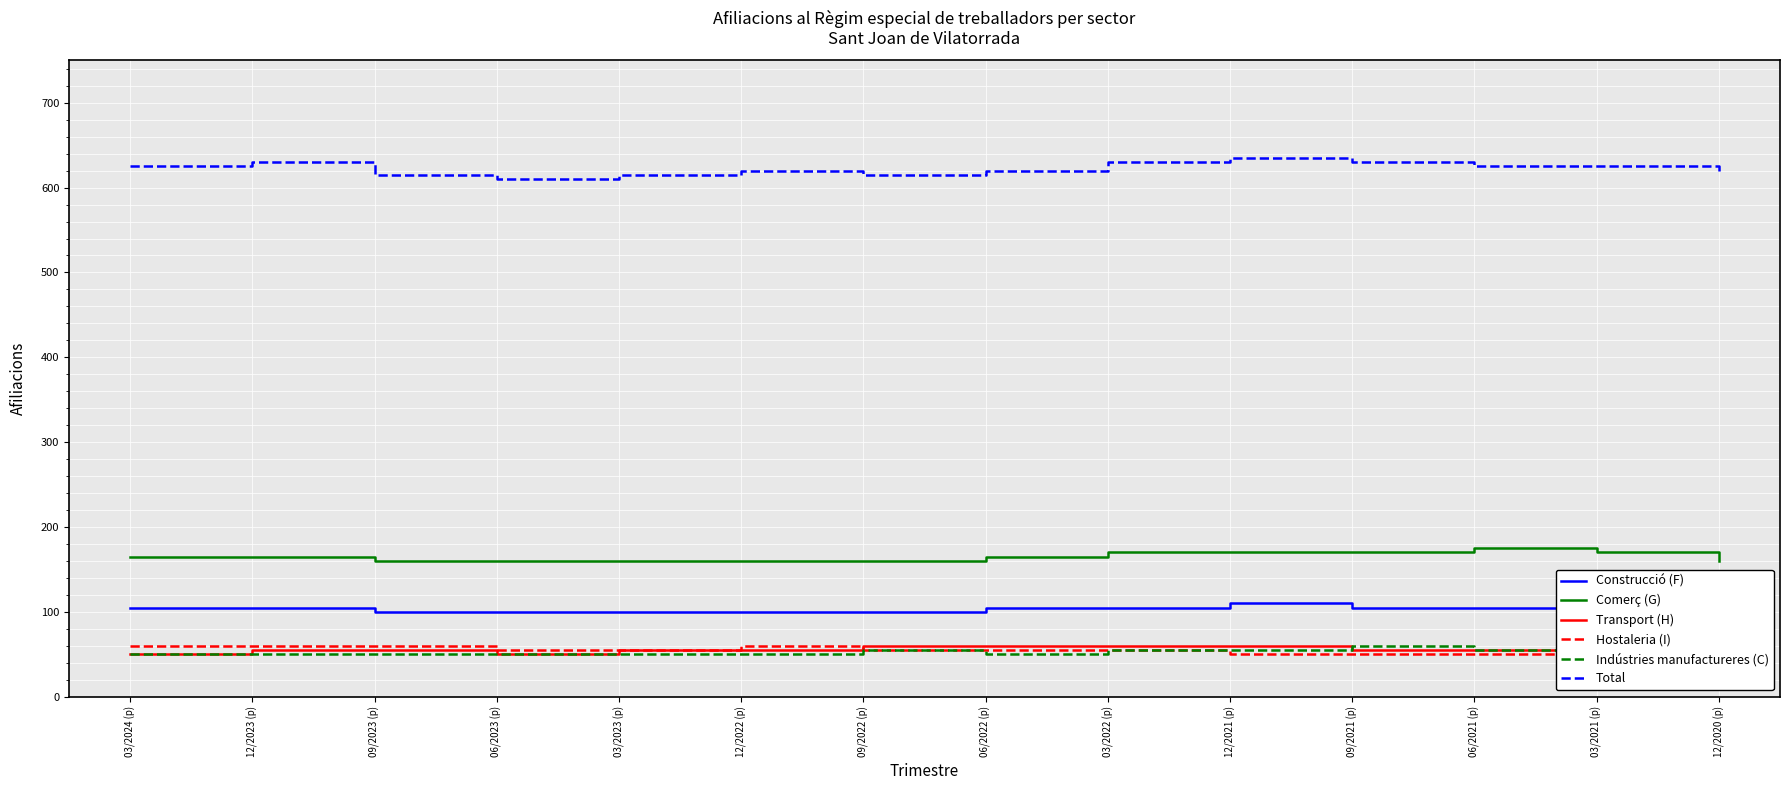

Rank the categories by Hostaleria (I) value from lowest to highest.

12/2021 (p), 09/2021 (p), 06/2021 (p), 03/2021 (p), 12/2020 (p), 06/2023 (p), 03/2023 (p), 09/2022 (p), 06/2022 (p), 03/2022 (p), 03/2024 (p), 12/2023 (p), 09/2023 (p), 12/2022 (p)